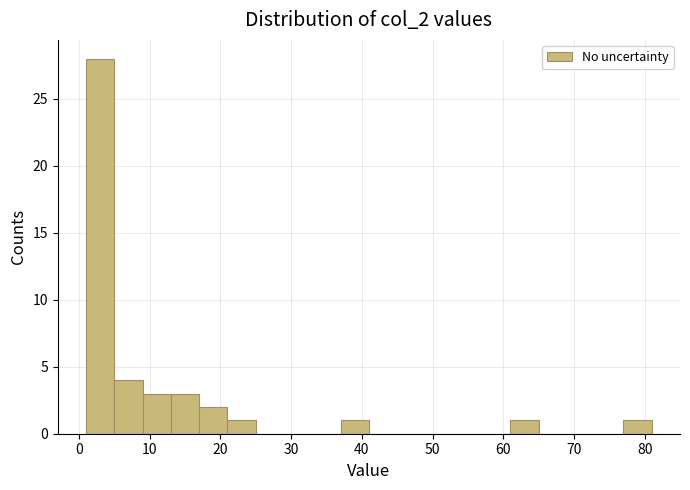

Over which range of the x-axis is the bar tallest?

1 to 5